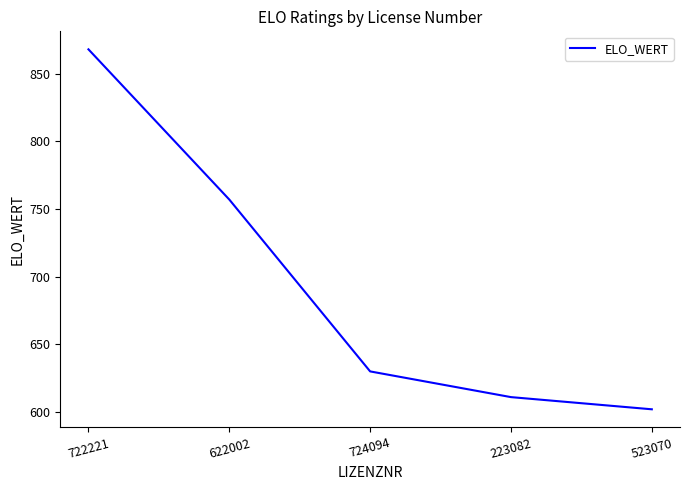

List the labels in order of value, largest first.

722221, 622002, 724094, 223082, 523070